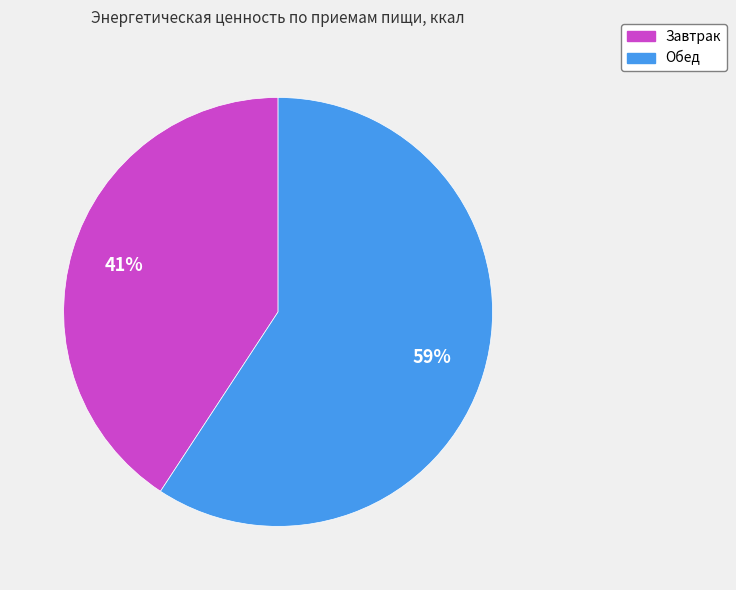

Between Завтрак and Обед, which is larger?

Обед